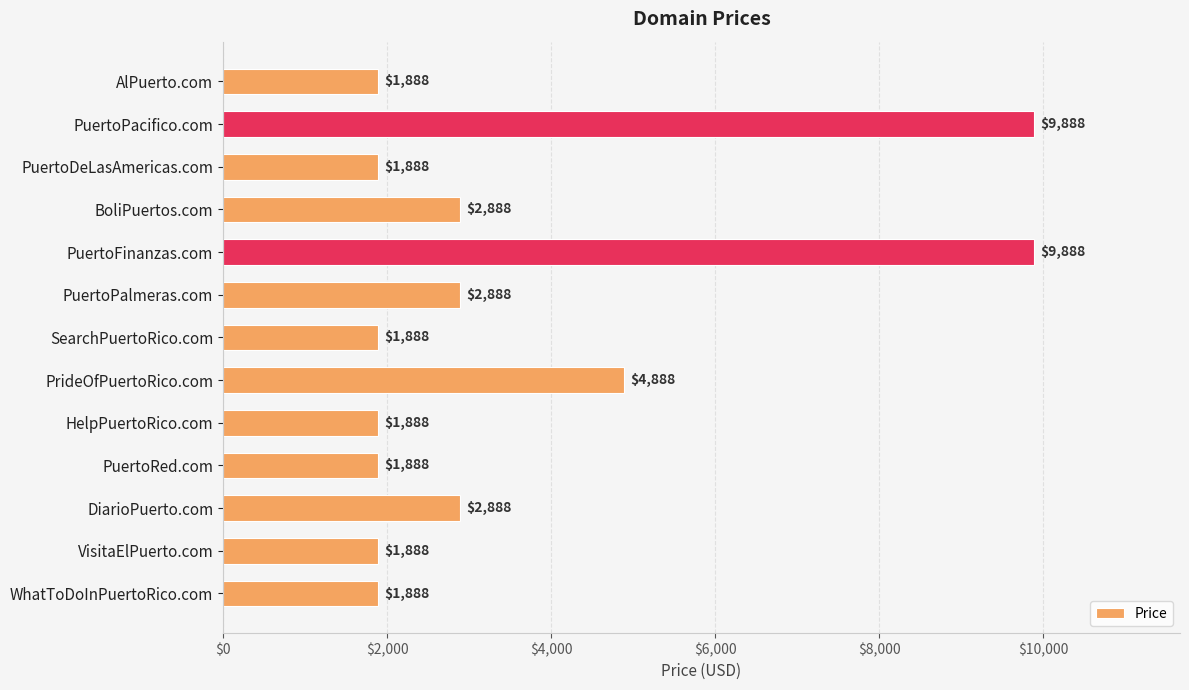

How many values are between 1888 and 2888?

10